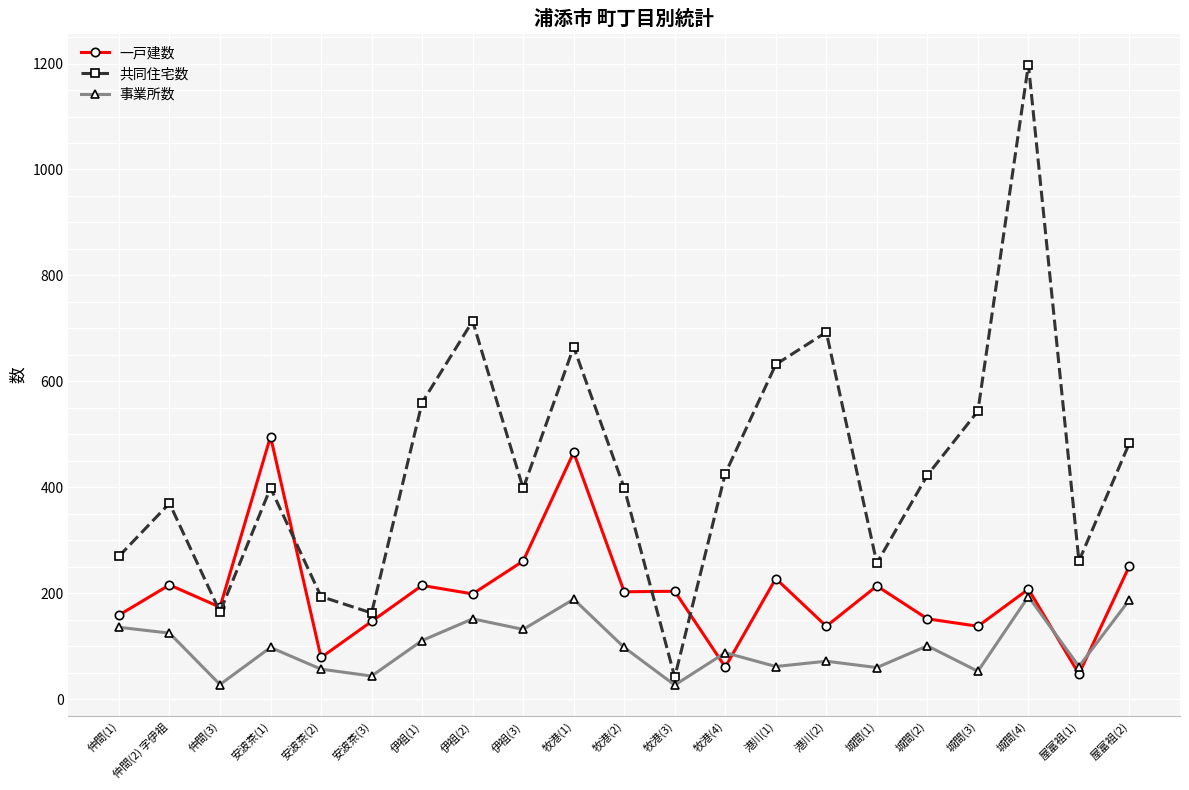

Is the value of 一戸建数 at 伊祖(3) greater than the value of 事業所数 at 牧港(2)?

Yes